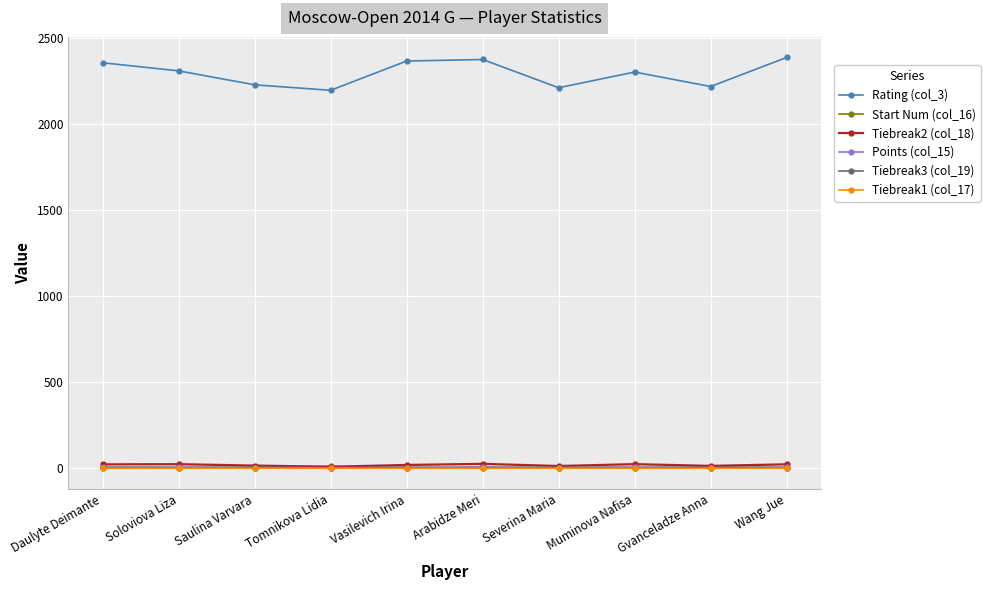

In Tiebreak2 (col_18), how many points are lower than both neighbors (excluding endpoints)?

3